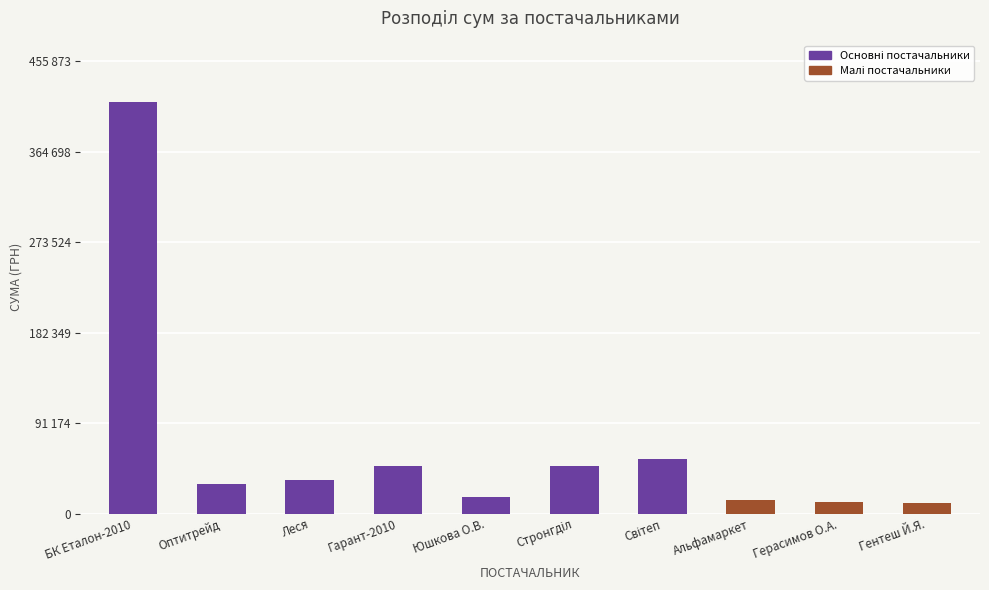

What is the minimum value shown in the chart?

11001.0